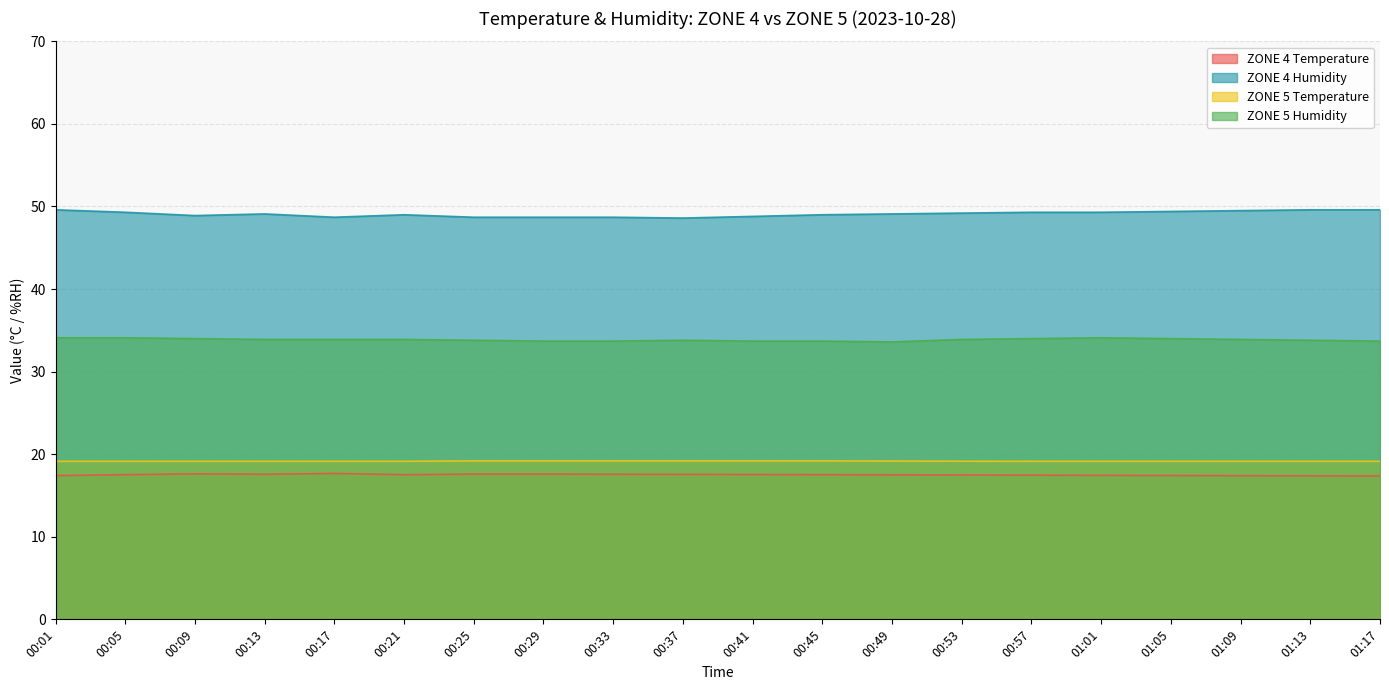

What is the total value across all series at 01:01?

120.0